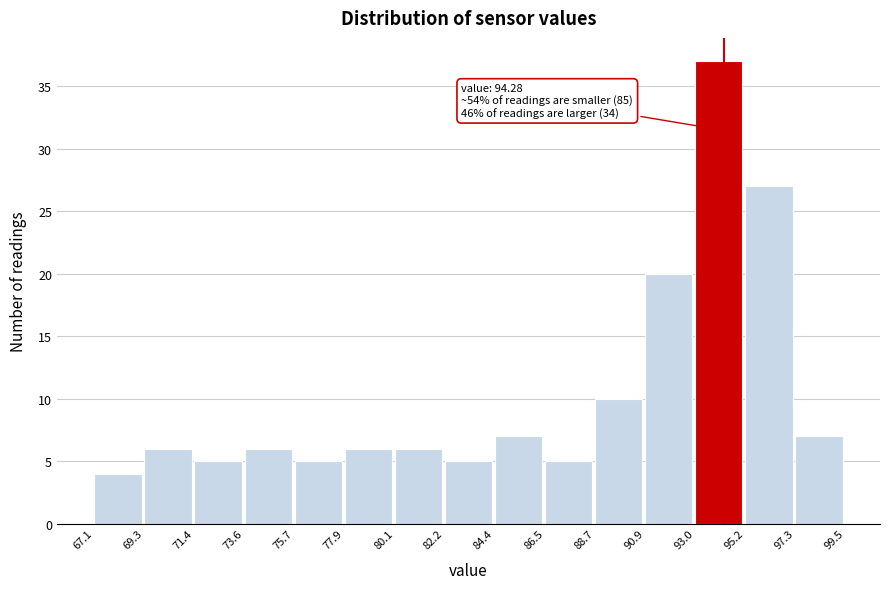

Over which range of the x-axis is the bar tallest?

93.0 to 95.2